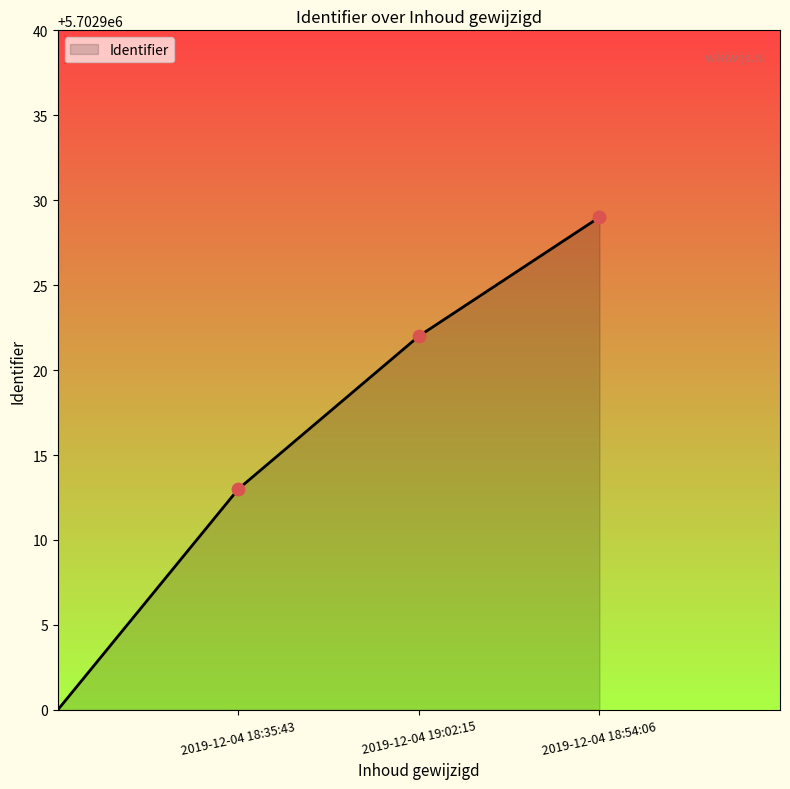

What is the maximum value shown in the chart?

5702929